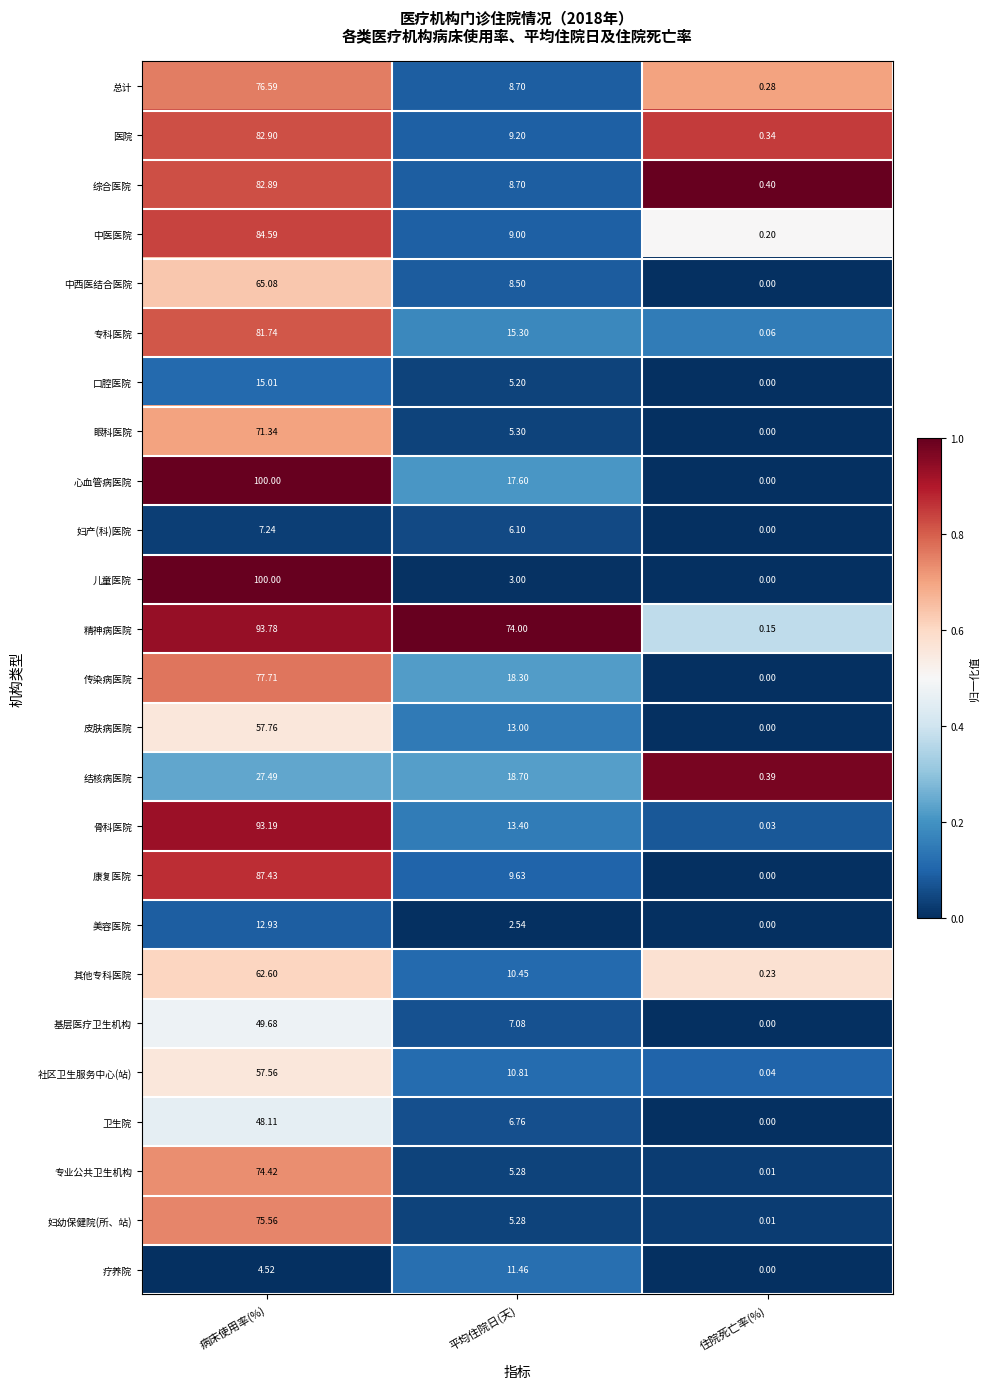

List the labels in order of 综合医院 value, smallest first.

住院死亡率(%), 平均住院日(天), 病床使用率(%)